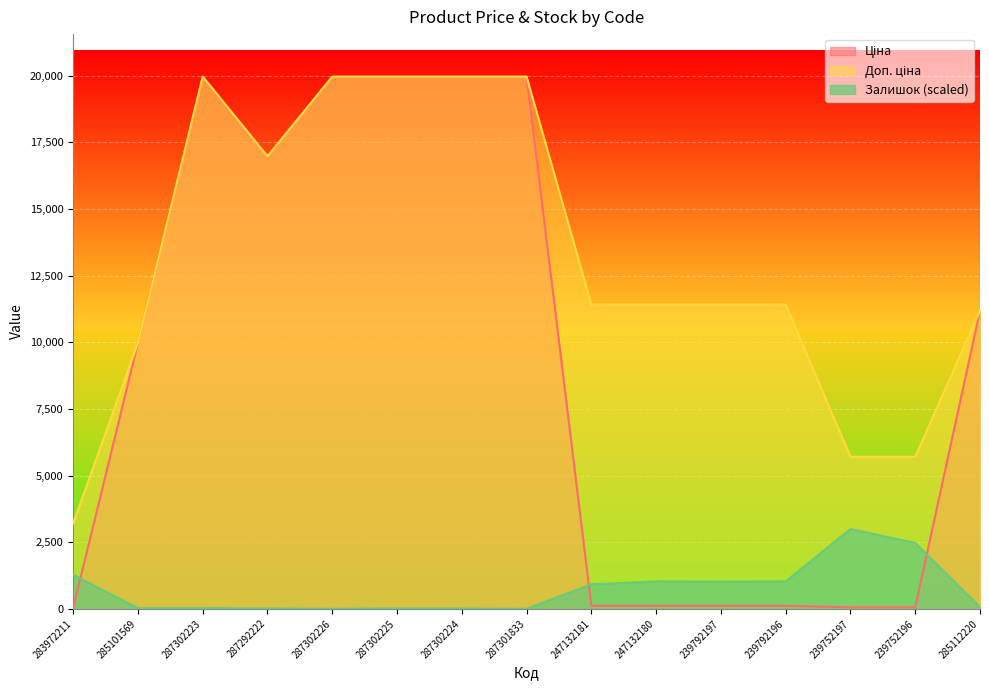

Reading left to right, extract all data points from this chart.

Ціна: 32.0	9975.0	19964.2	16976.3	19964.2	19964.2	19964.2	19964.2	114.1	114.1	114.1	114.1	57.0	57.0	11188.2
Доп. ціна: 3205.0	9975.0	19964.2	16976.3	19964.2	19964.2	19964.2	19964.2	11410.0	11410.0	11410.0	11410.0	5705.0	5705.0	11188.2
Залишок: 1275.8	24.8	24.8	14.2	0.0	17.7	10.6	0.0	921.4	1027.7	1024.2	1027.7	2994.6	2473.7	60.2